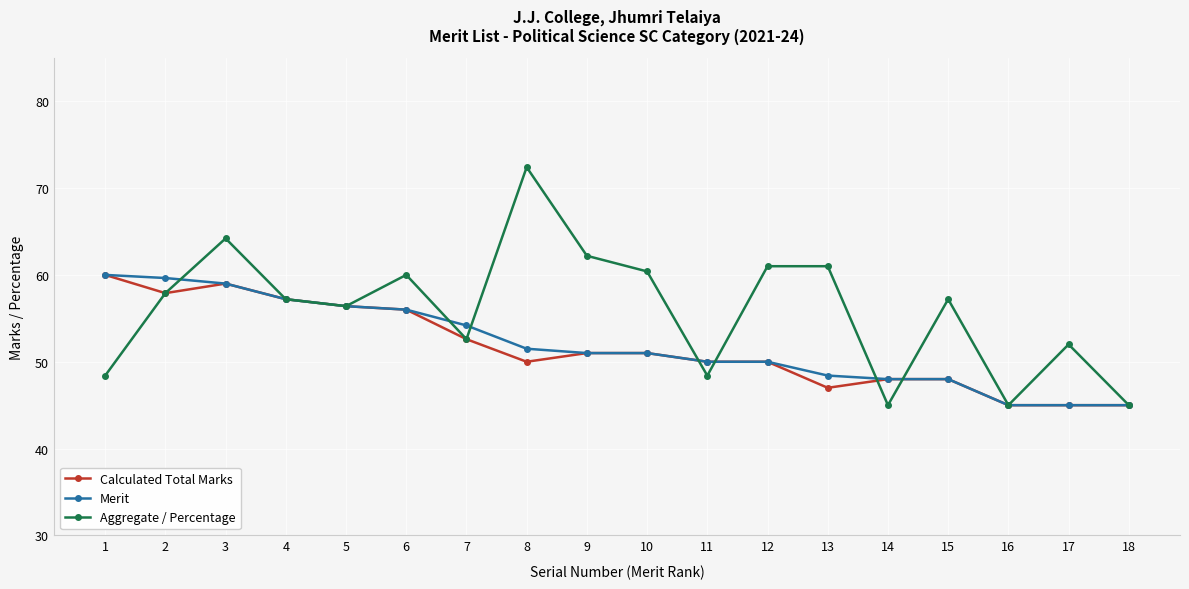

At which label is Aggregate / Percentage closest to 58?

2